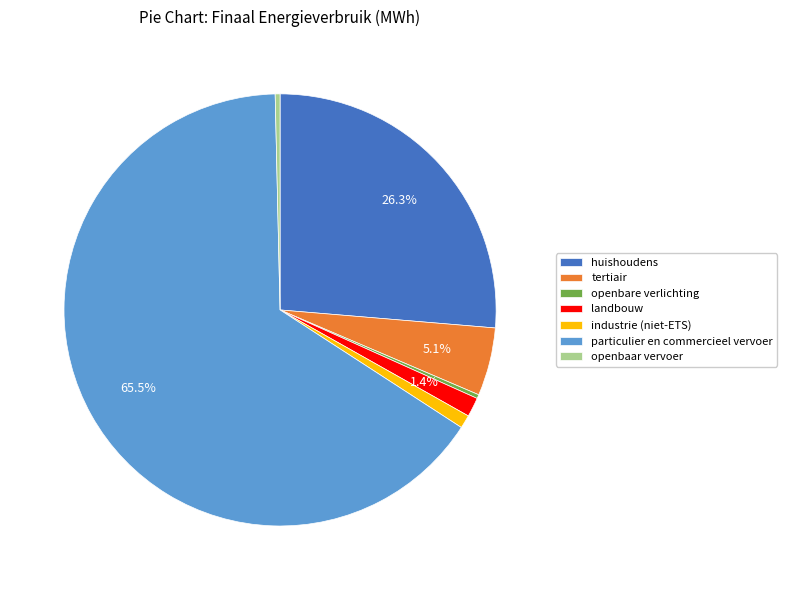

Which slice is the largest?

particulier en commercieel vervoer